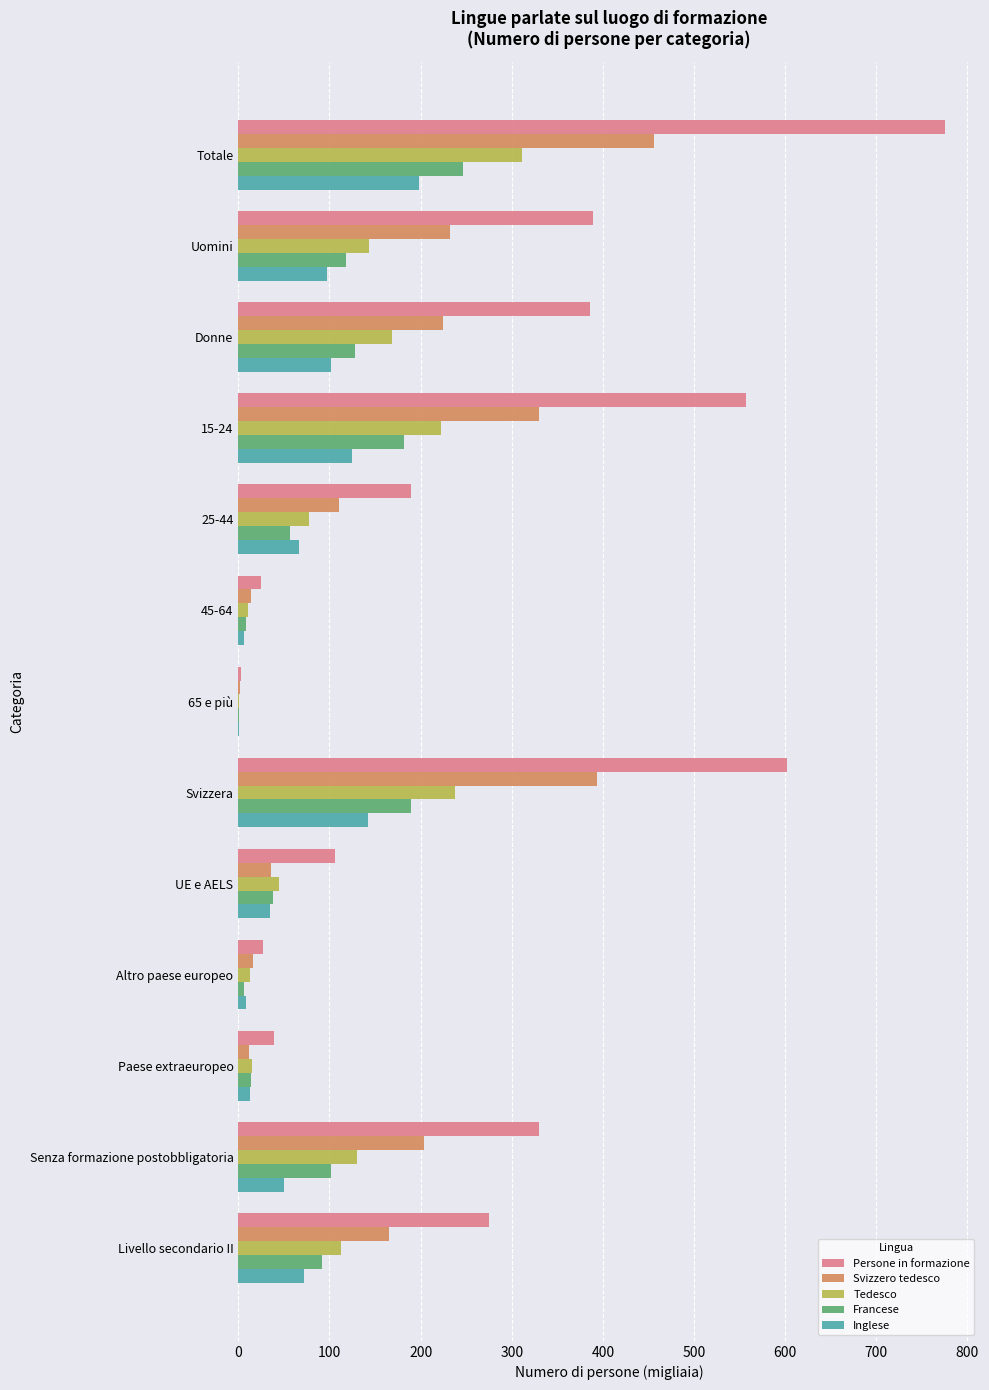

What is the maximum value for Inglese?

198.2